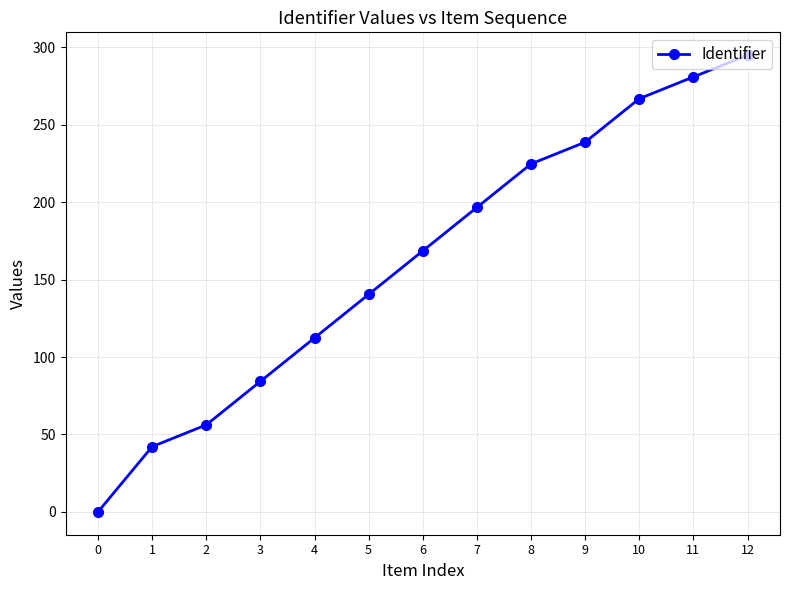

Reading left to right, transcribe all the data shown in this chart.

0=0.0	1=42.1	2=56.2	3=84.3	4=112.4	5=140.5	6=168.6	7=196.7	8=224.8	9=238.8	10=266.9	11=281.0	12=295.0